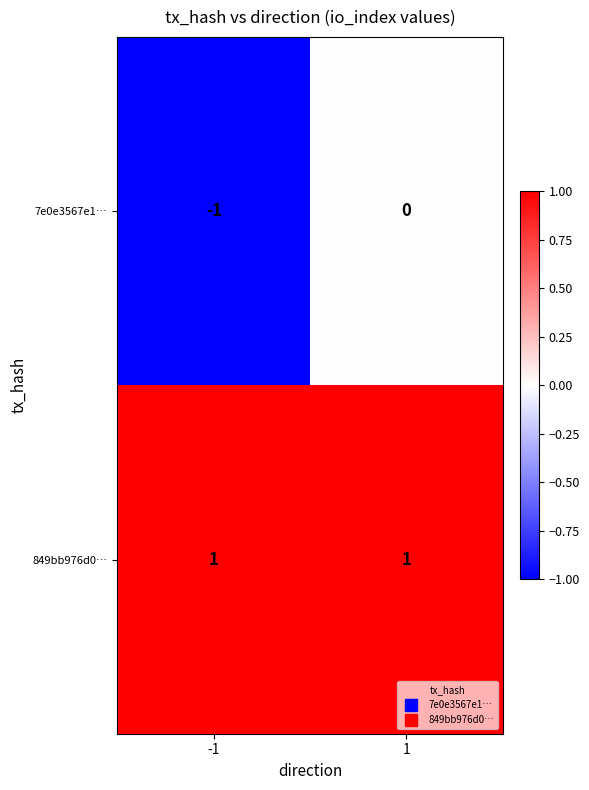

Which series has the largest range (max minus min)?

7e0e3567e1…